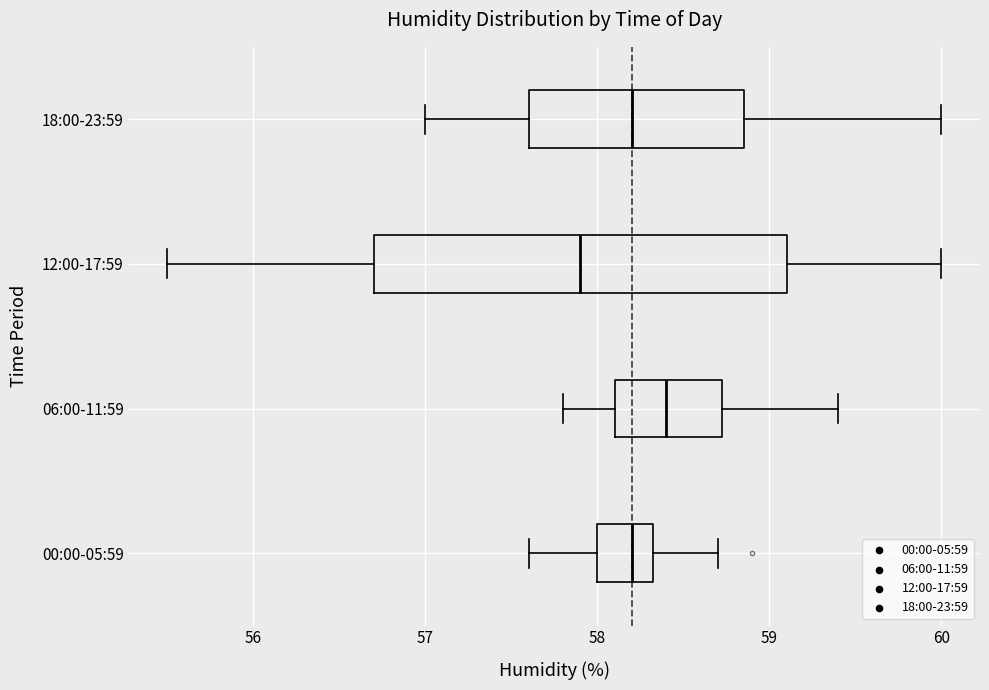

Which box's median line is the furthest to the left?

12:00-17:59